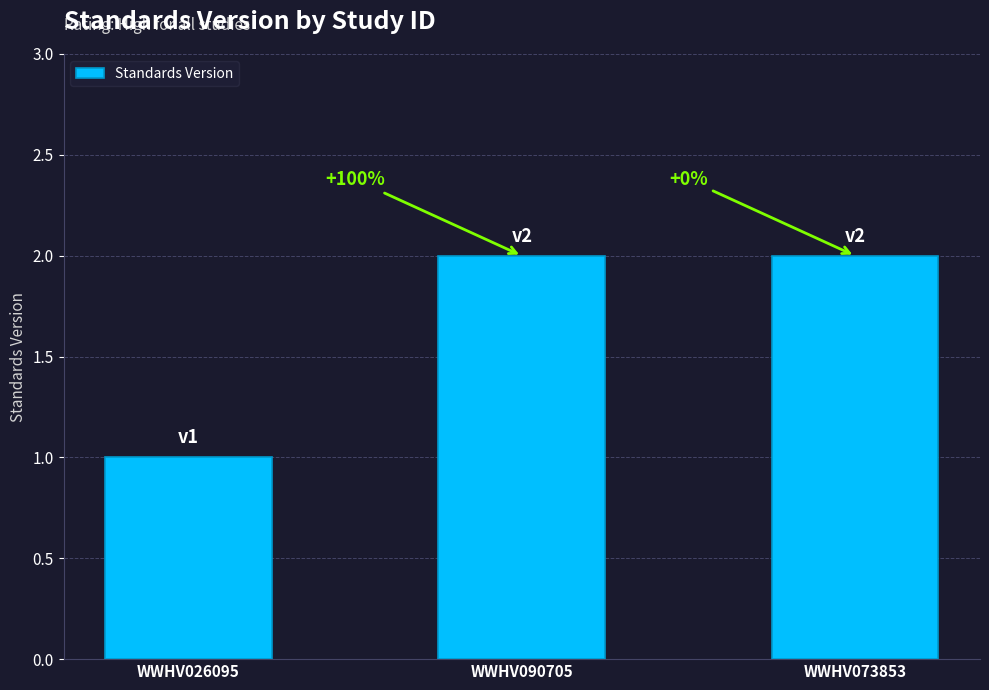

How many bars are there in total?

3